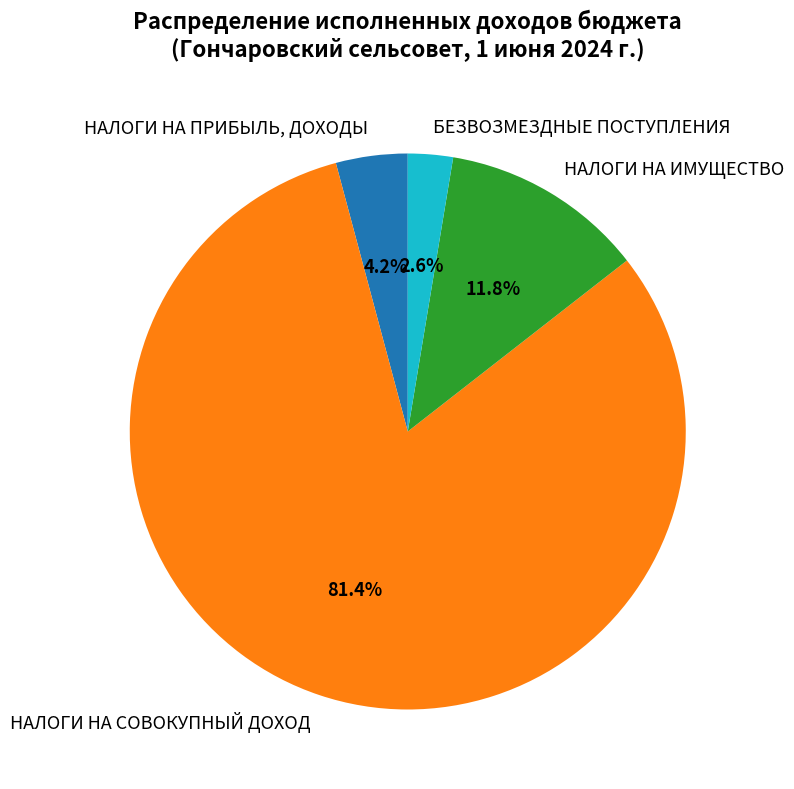

Does any single category account for the majority?

Yes